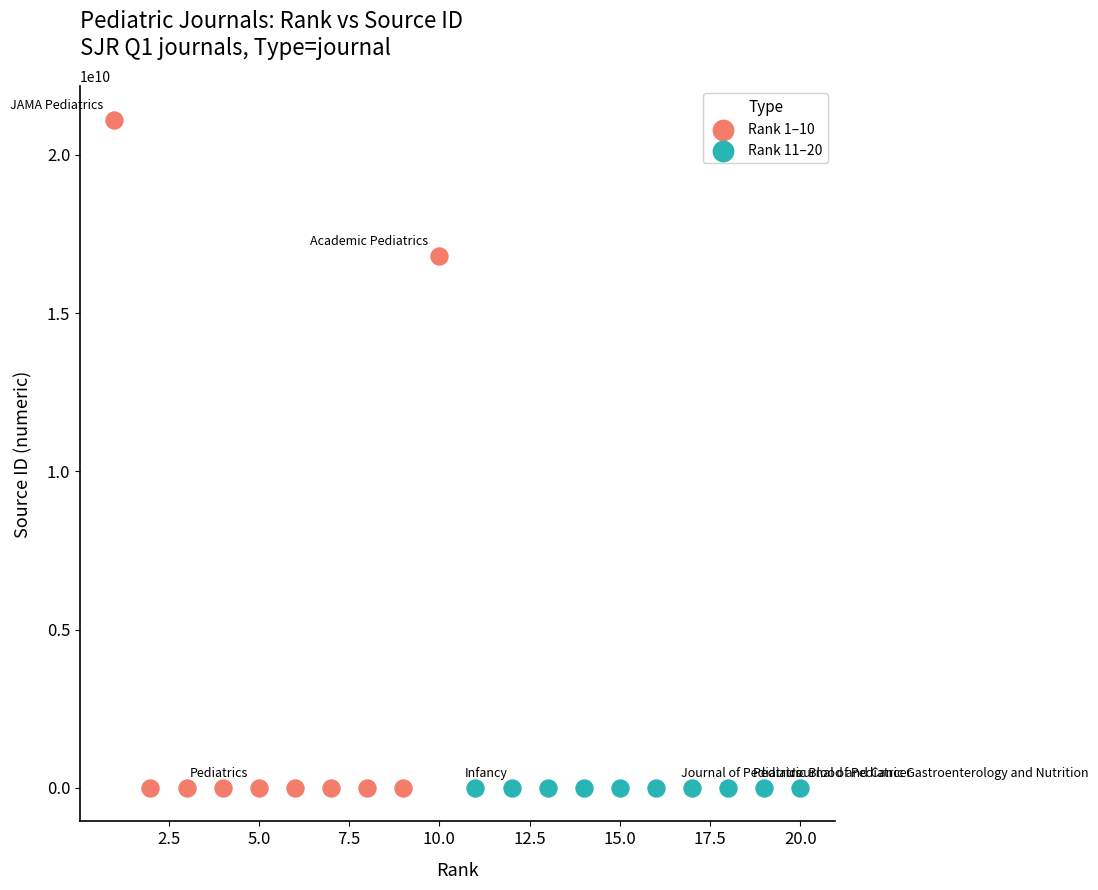

Which series has the largest Y range (max minus min)?

Rank 1–10